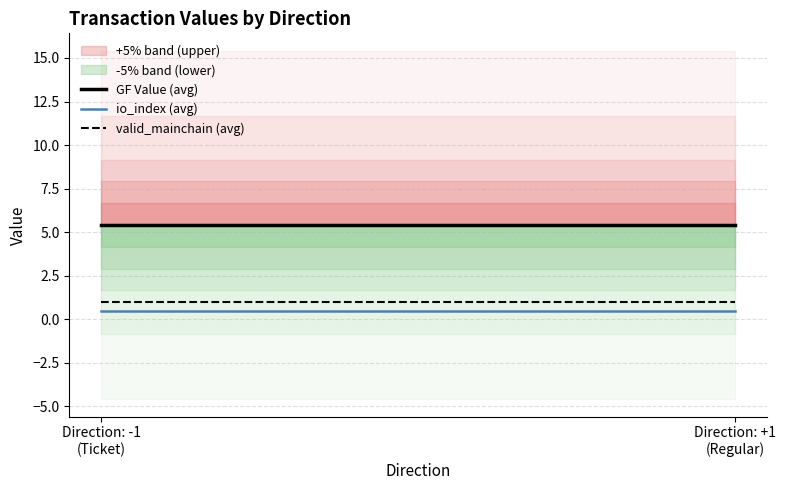

The GF Value (avg) series shows 8.0 at Direction: +1
(Regular). True or false?

False